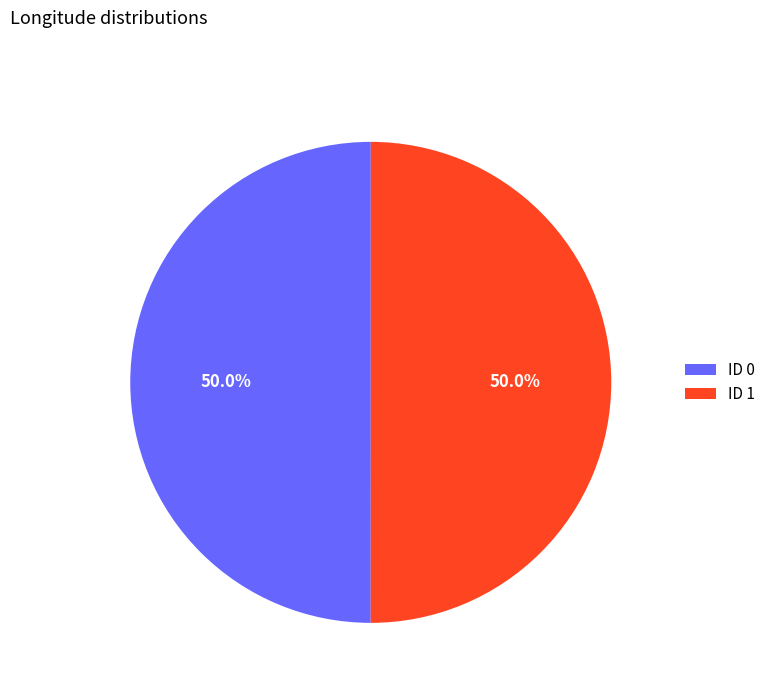

What portion of the pie excludes ID 0?

50.0%